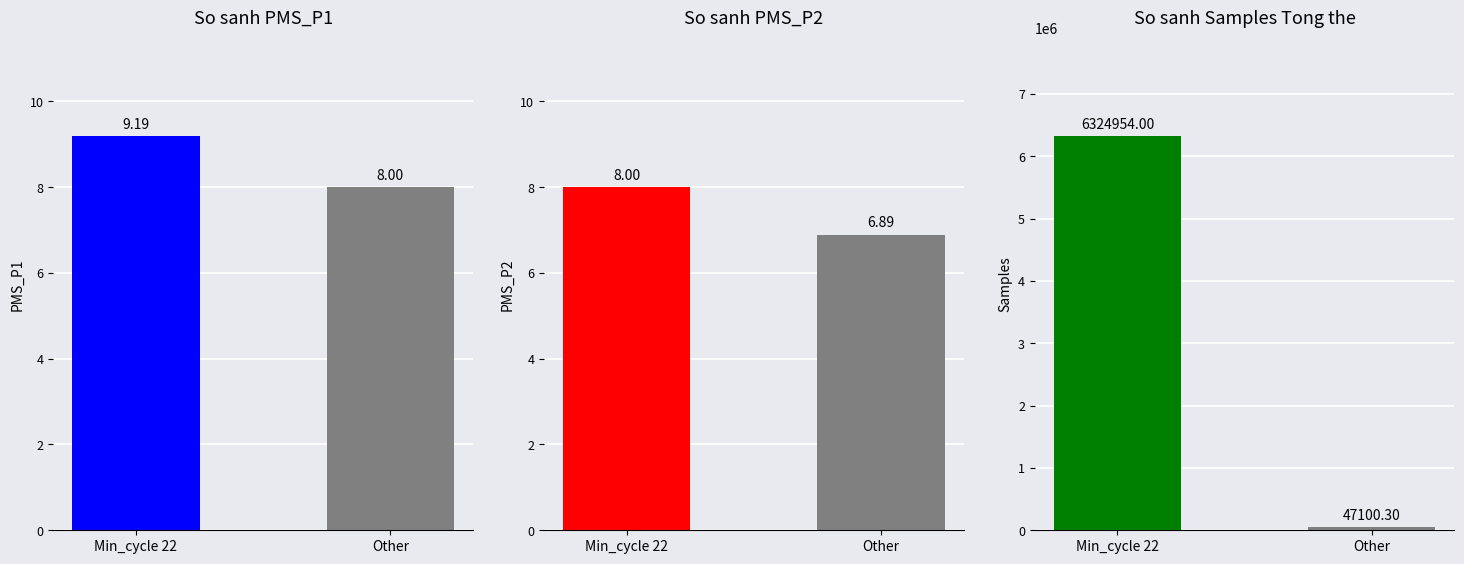

At Min_cycle 22, list the series in order from largest to smallest.

Samples, PMS_P1, PMS_P2